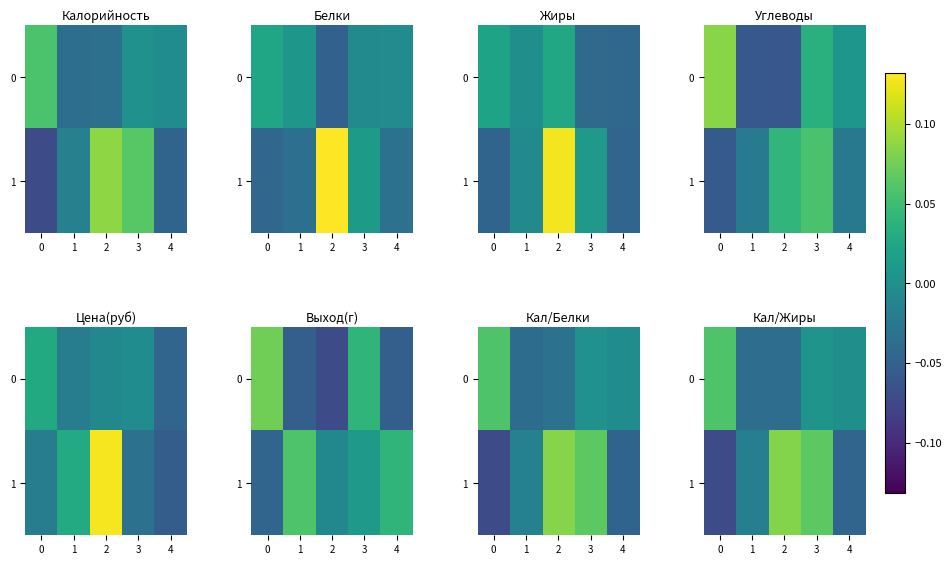

How many values in the 0 series are below 0?

3